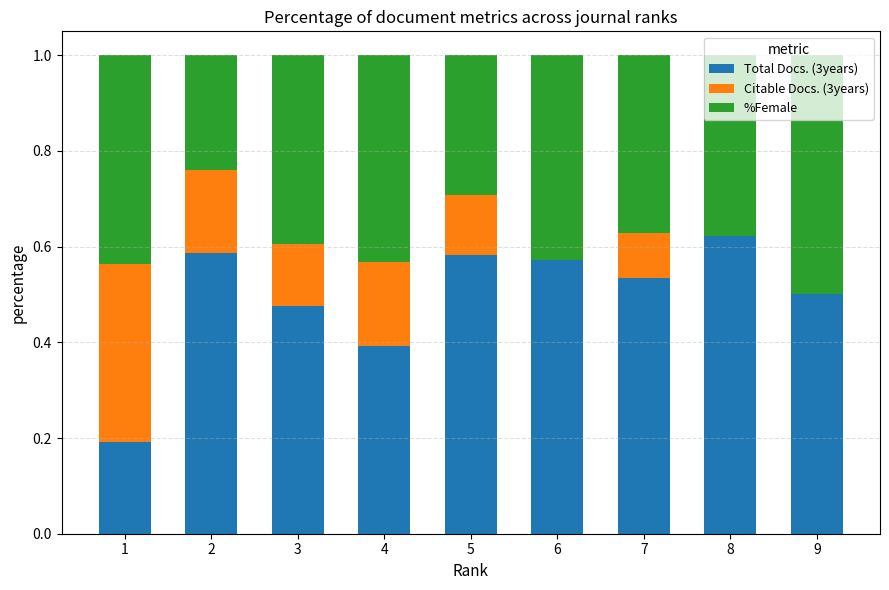

What is the total value across all series at 8?

1.0